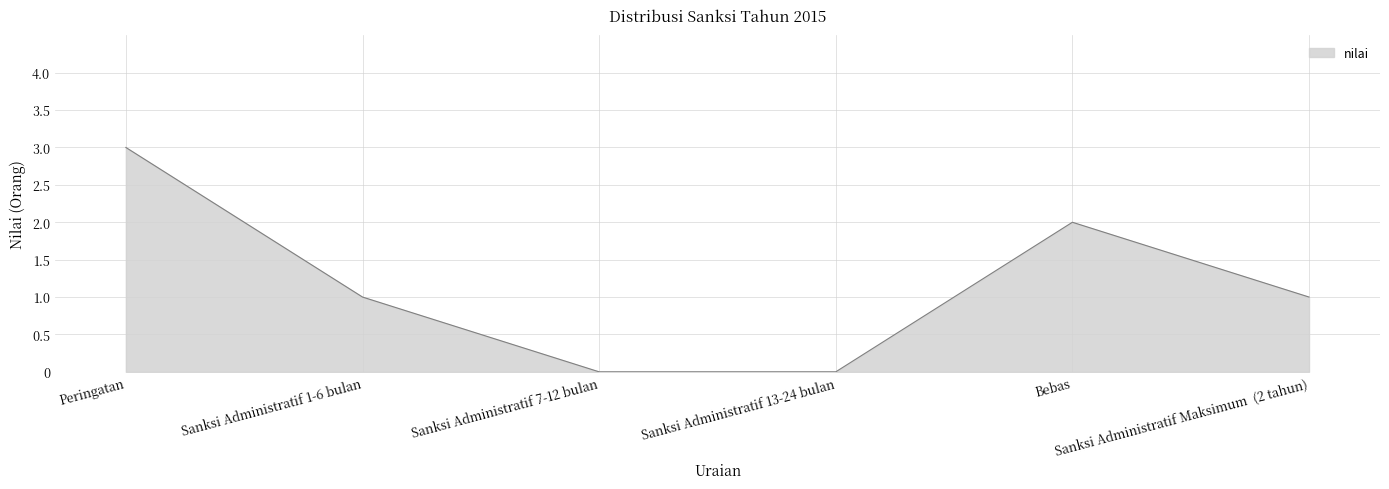

True or false: the data shows 1 at Sanksi Administratif 1-6 bulan.

True